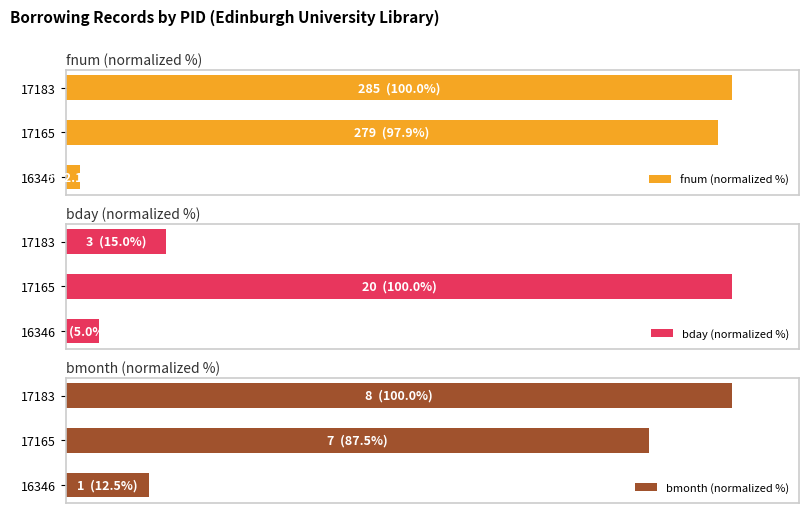

Count the number of data series in this chart.

3